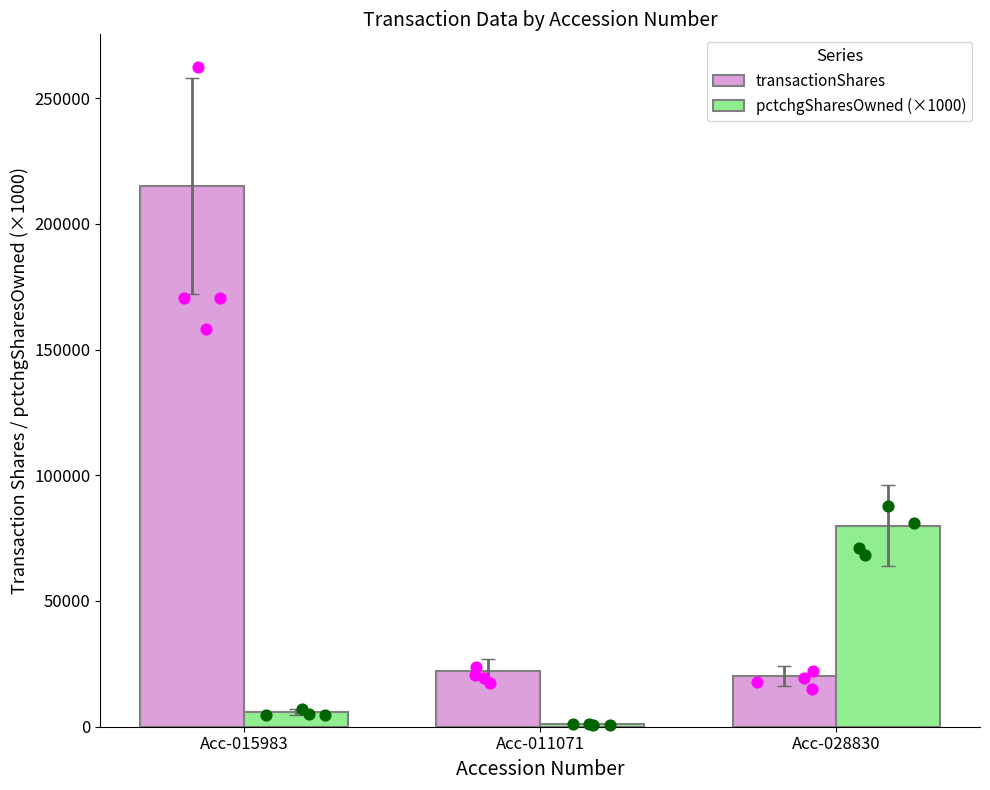

At how many categories does at least one series exceed 89907?

1